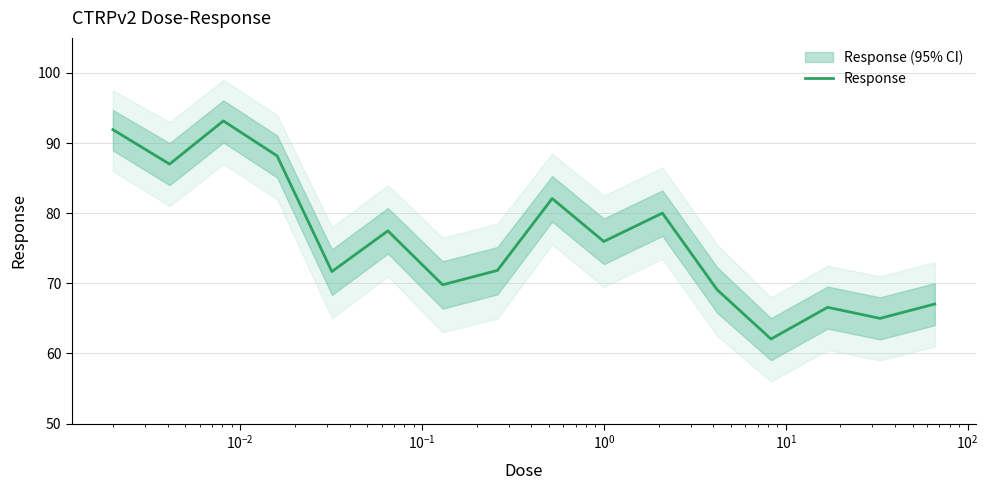

What is the maximum value for Response?

93.2